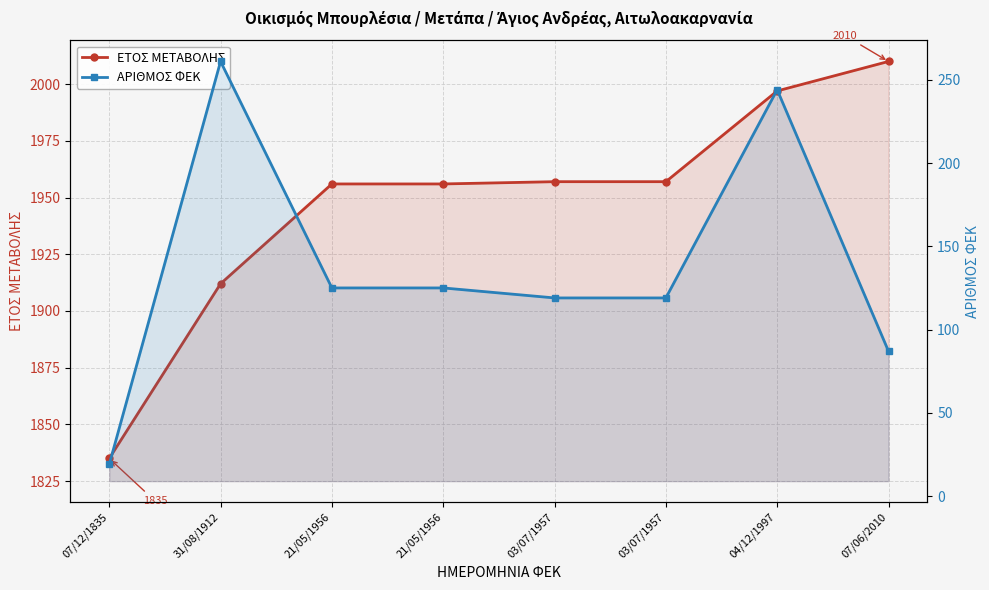

Which label corresponds to the smallest value in the chart?

07/12/1835